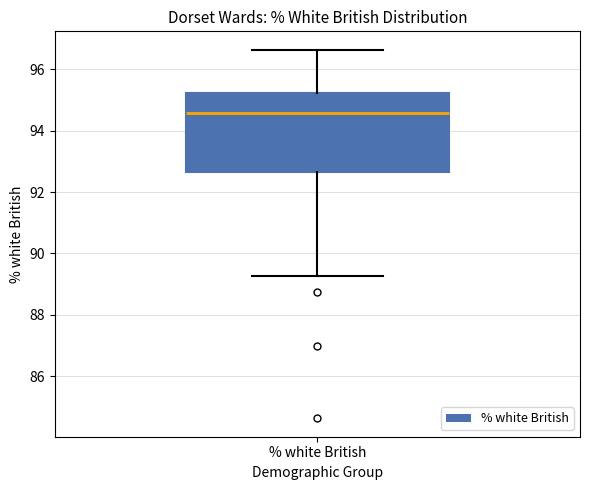

Read this box plot against the y-axis: the position of the median line, the range covered by the box, and the ends of both whiskers. The values are not printed on the chart, so give them approximately, as read against the axis.

median 94.6, box 92.6 to 95.2, whiskers 89.2 to 96.6